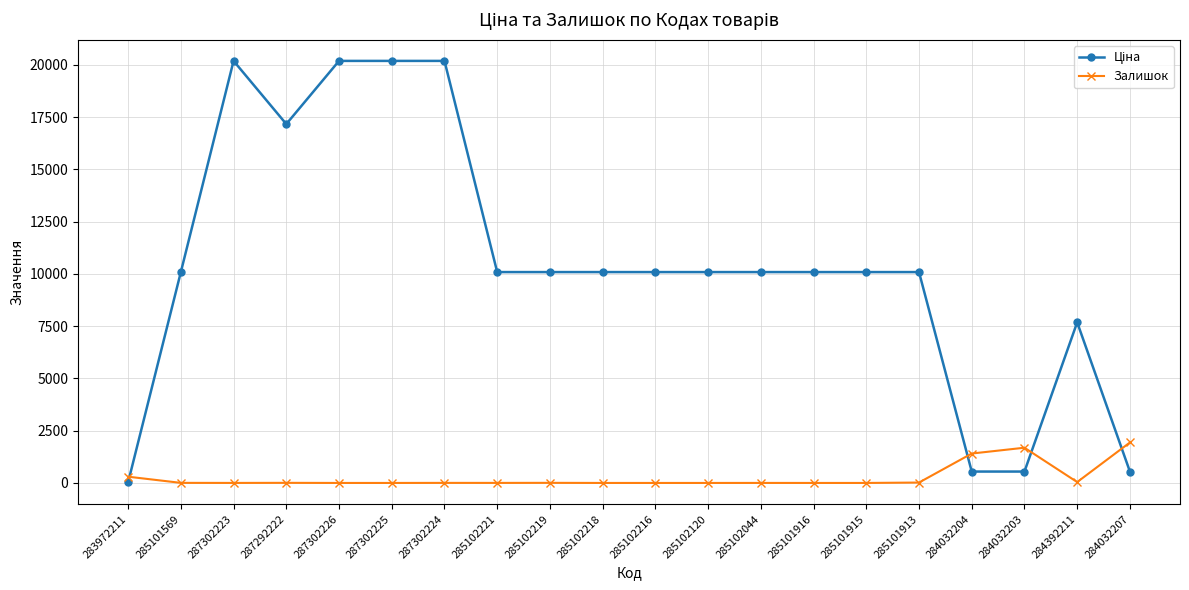

The Залишок series shows 0.0 at 285102216. True or false?

True